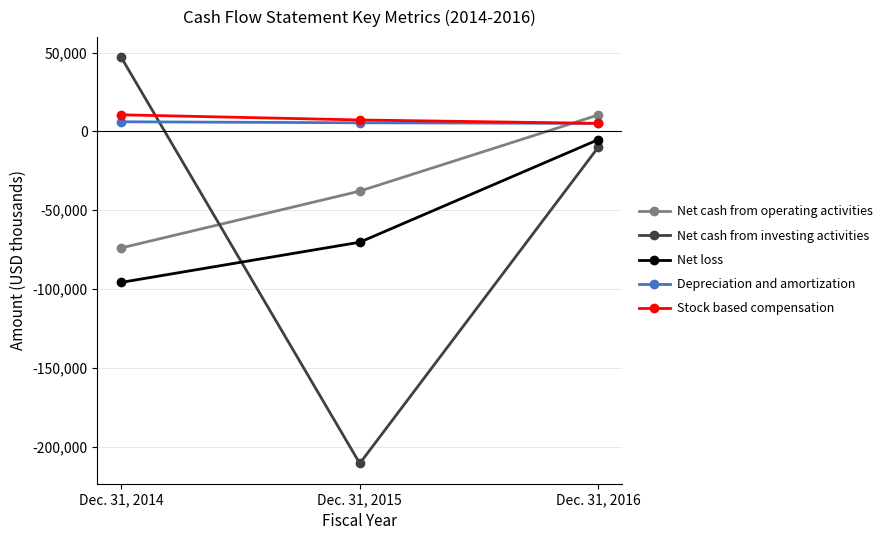

At which category is the sum across all series the highest?

Dec. 31, 2016